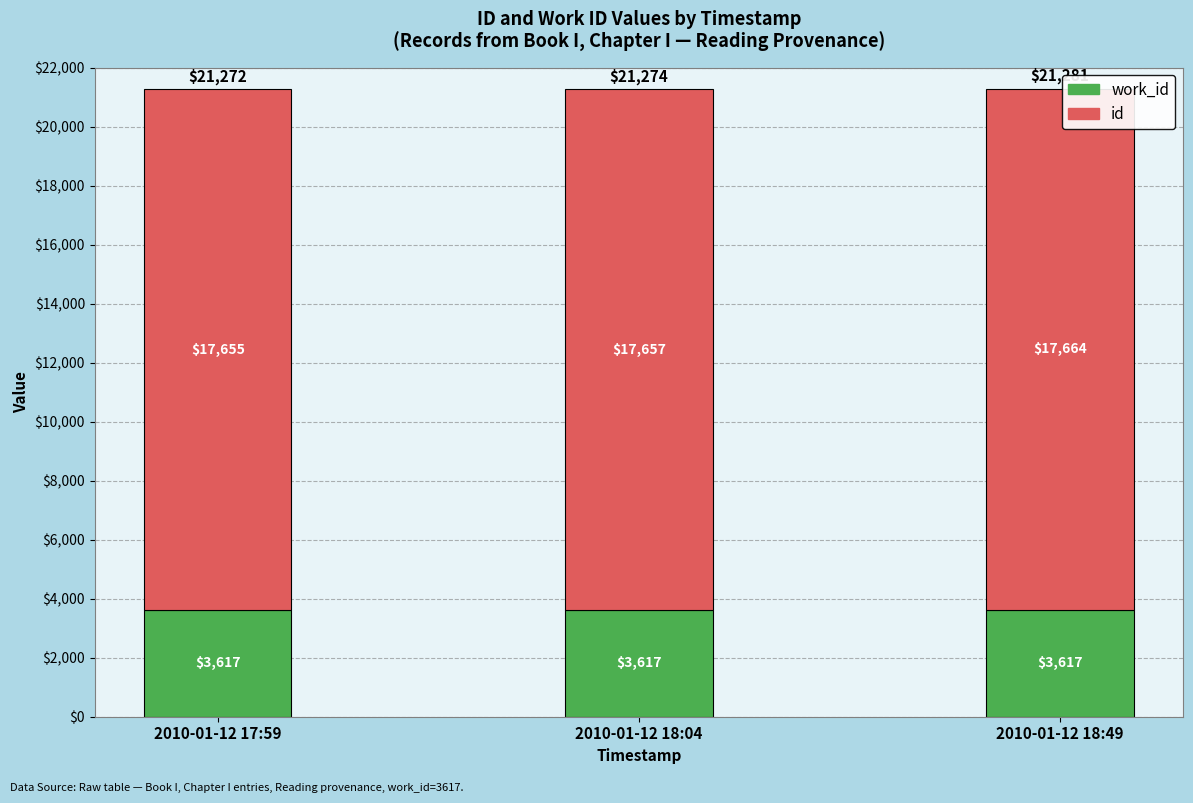

What is the total value across all series at 2010-01-12 18:04?

21274